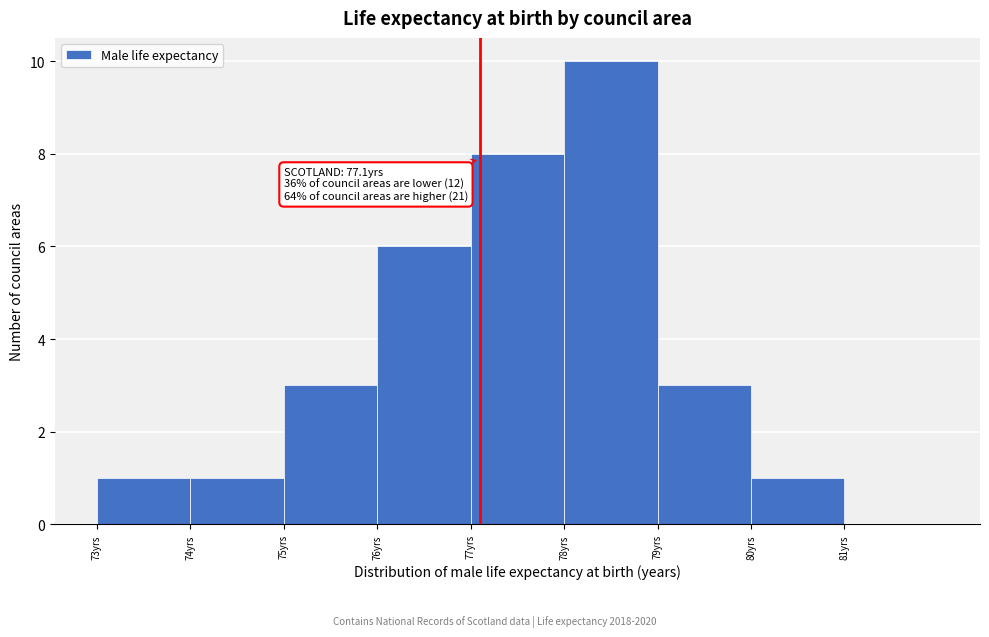

Which range on the x-axis has the tallest bar?

78 to 79